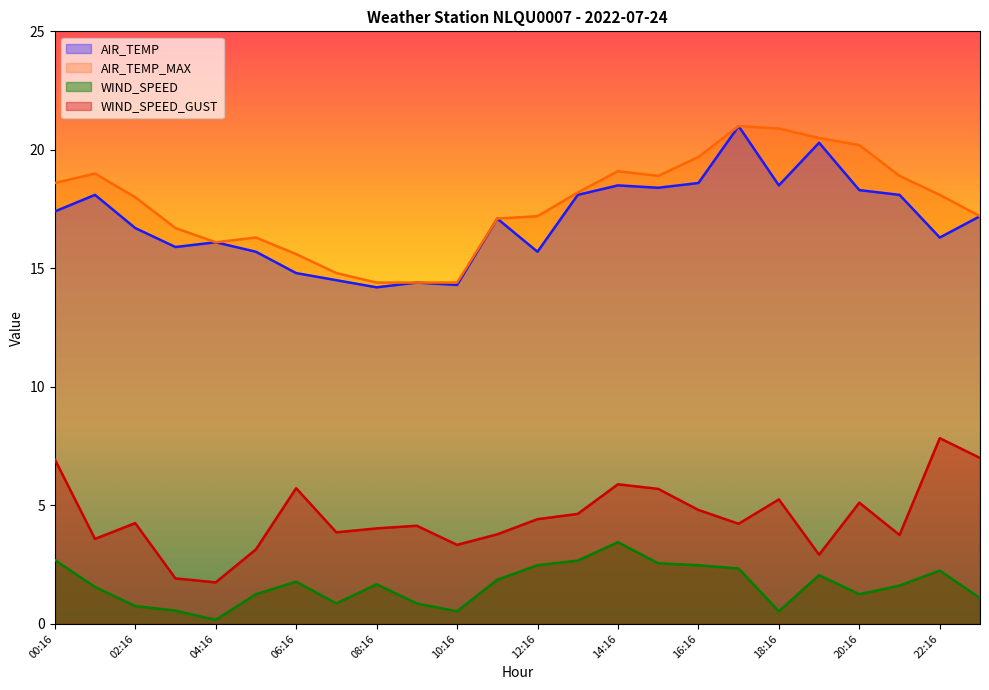

How many values in the WIND_SPEED series are below 1?

7